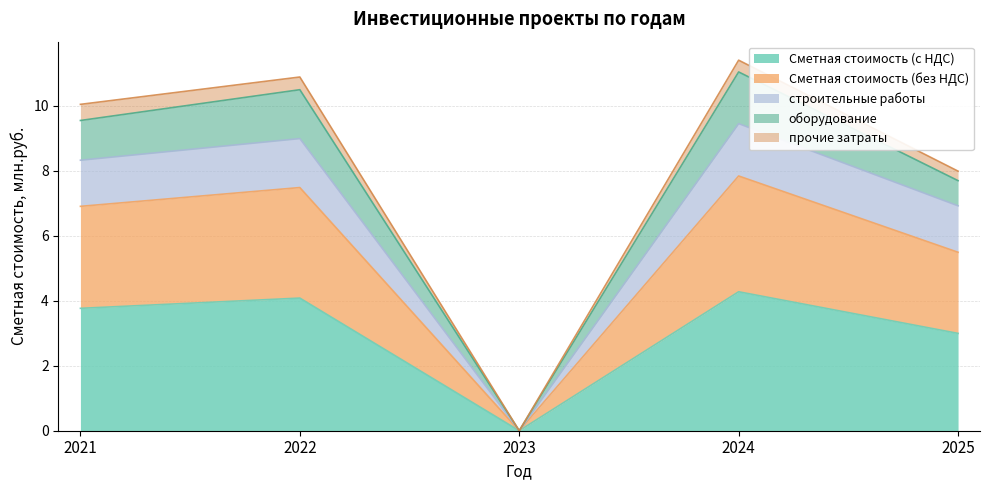

What is the difference between the Сметная стоимость (с НДС) values at 2022 and 2024?

0.2